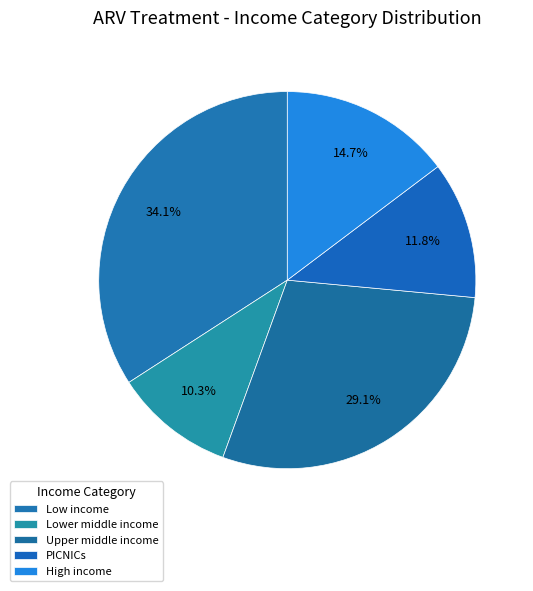

How many segments does this pie chart have?

5